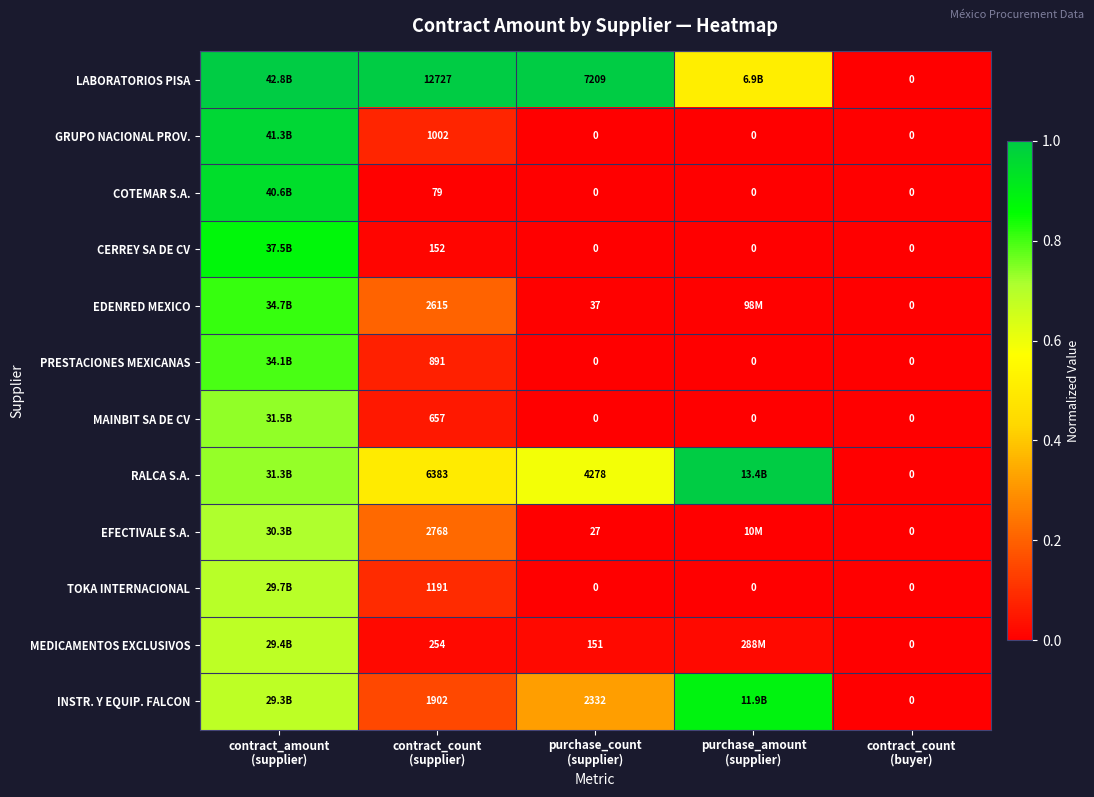

Which series has the largest total across all categories?

LABORATORIOS PISA